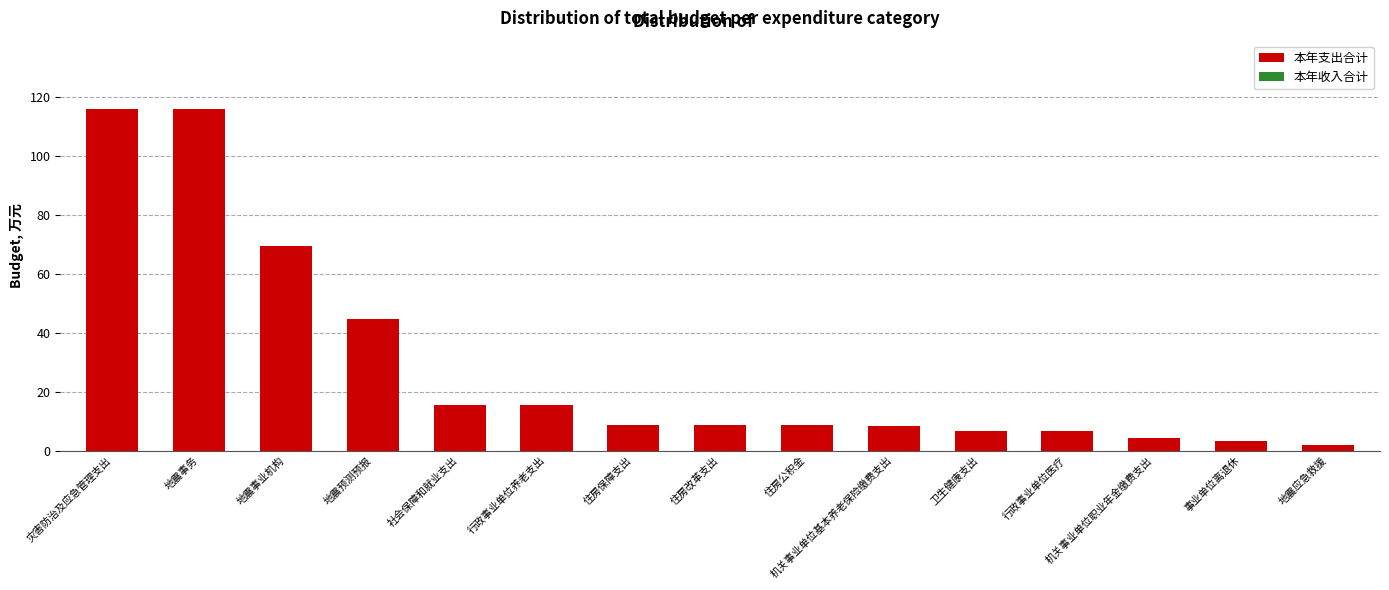

What value does the 本年支出合计 series have at 机关事业单位基本养老保险缴费支出?

8.2